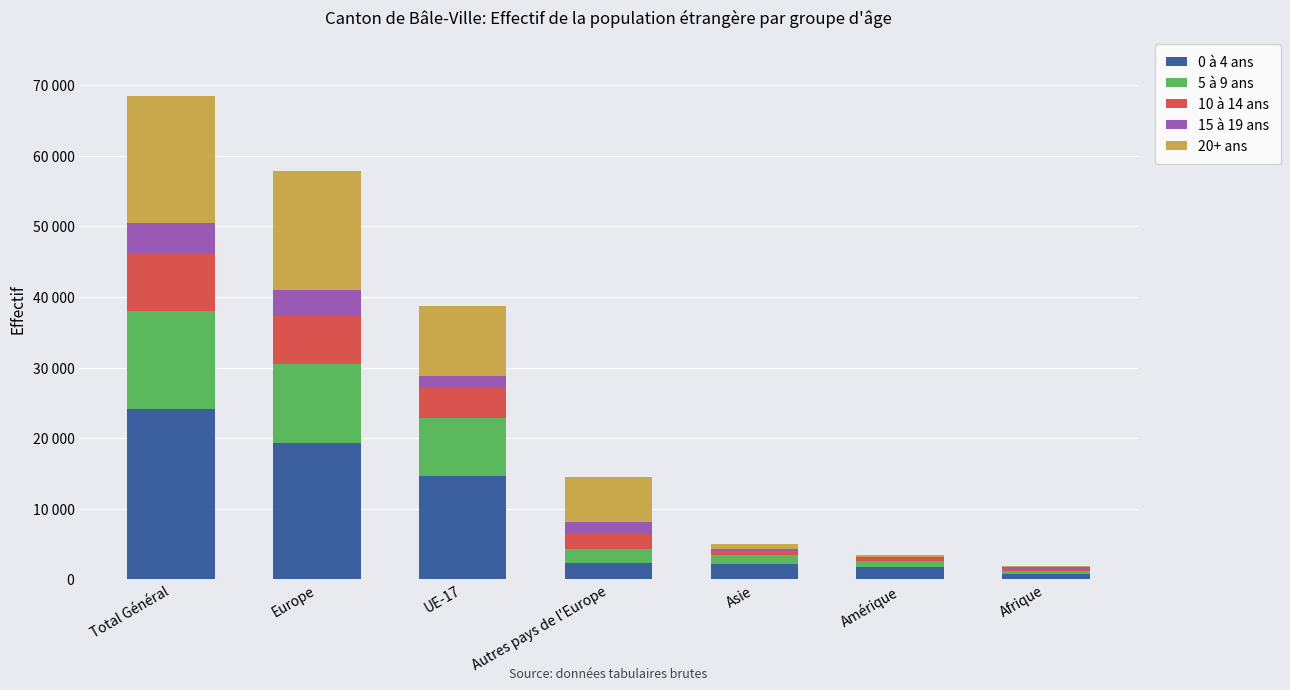

Are the bars grouped side by side (vs. stacked)?

No